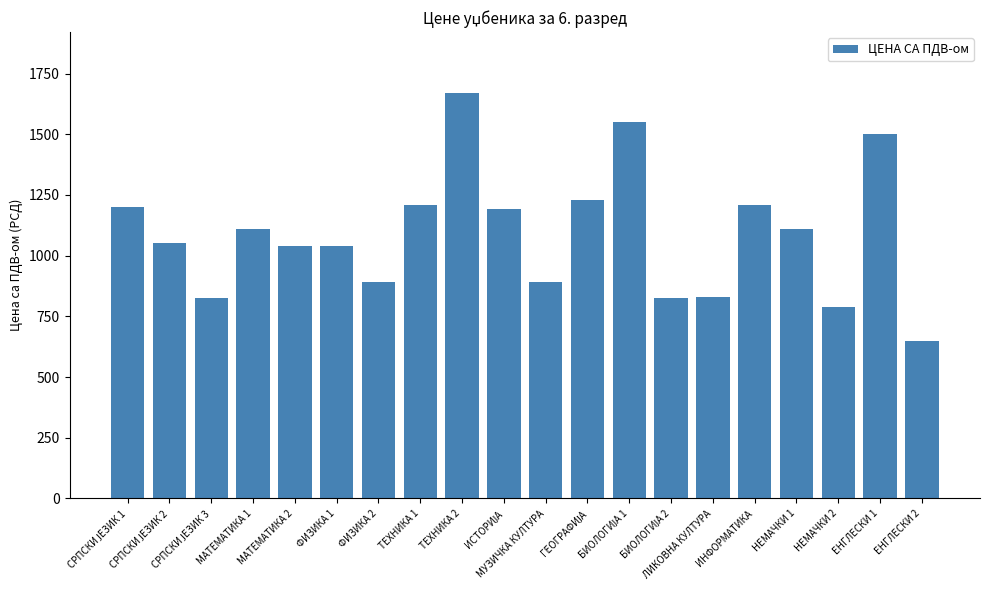

Which category has the lowest value across all series?

ЕНГЛЕСКИ 2